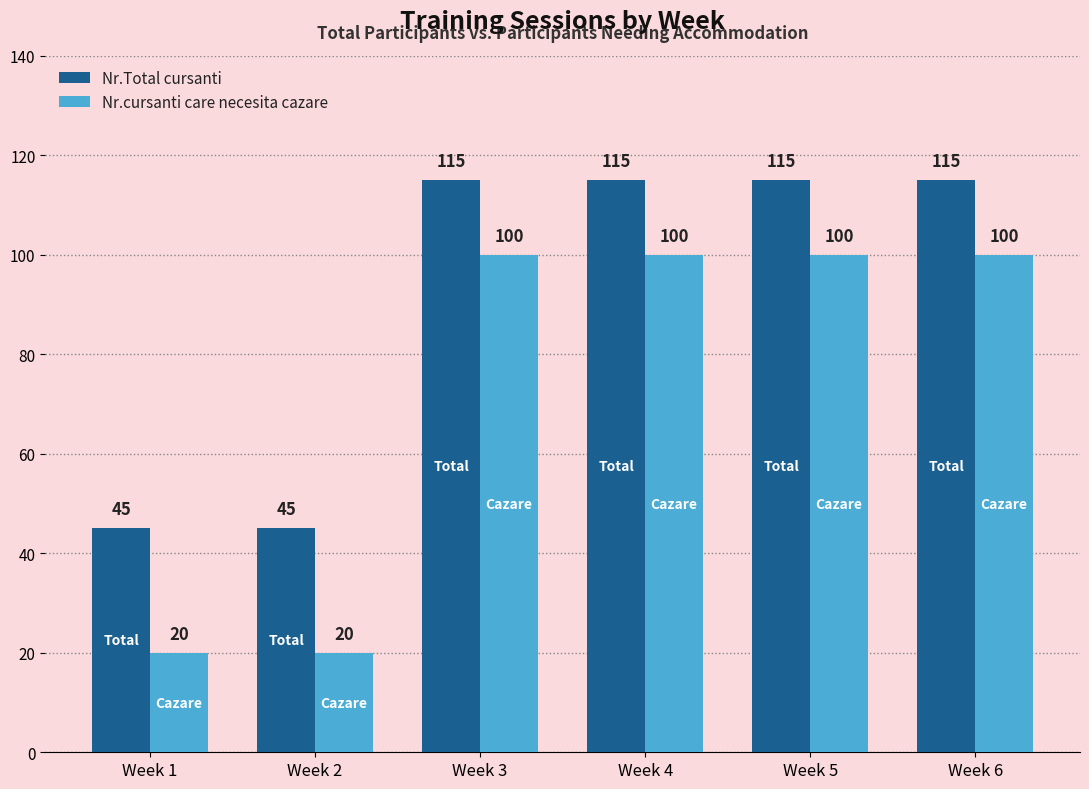

At Week 5, list the series in order from smallest to largest.

Nr.cursanti care necesita cazare, Nr.Total cursanti